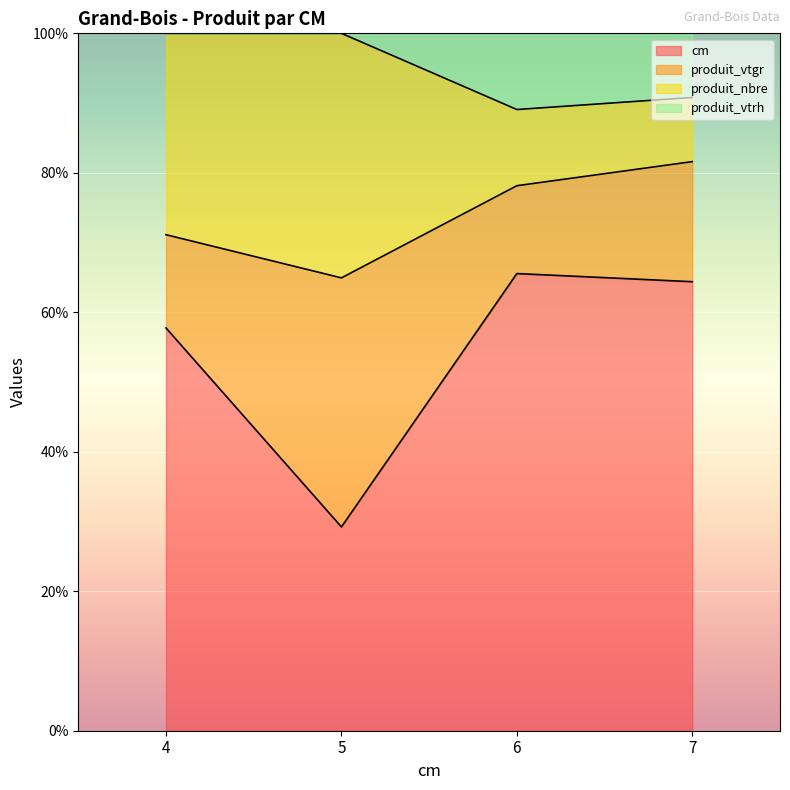

What is the total value across all series at 4?

100.0